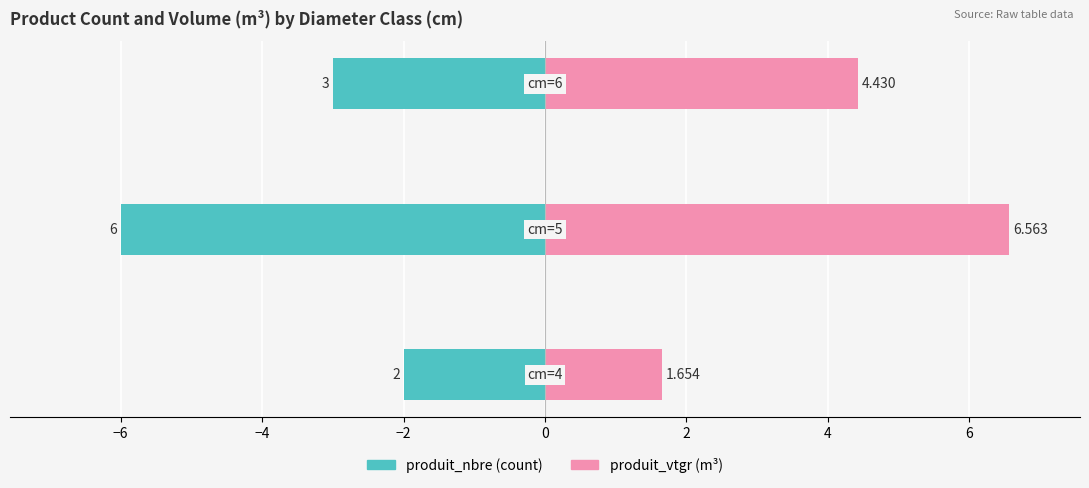

Count the number of data series in this chart.

2